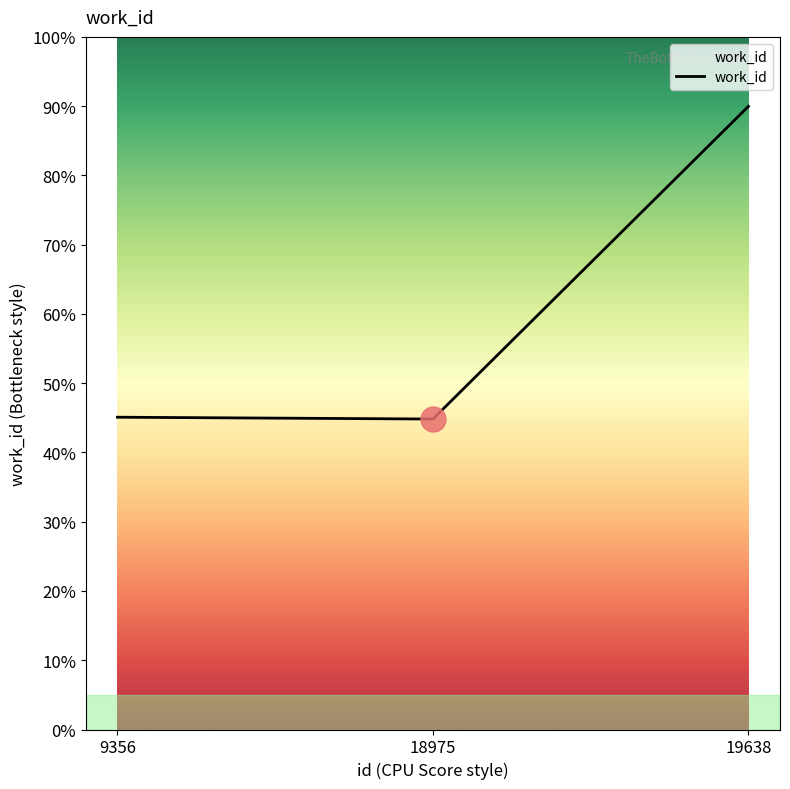

Does the chart display data point markers on the line(s)?

No